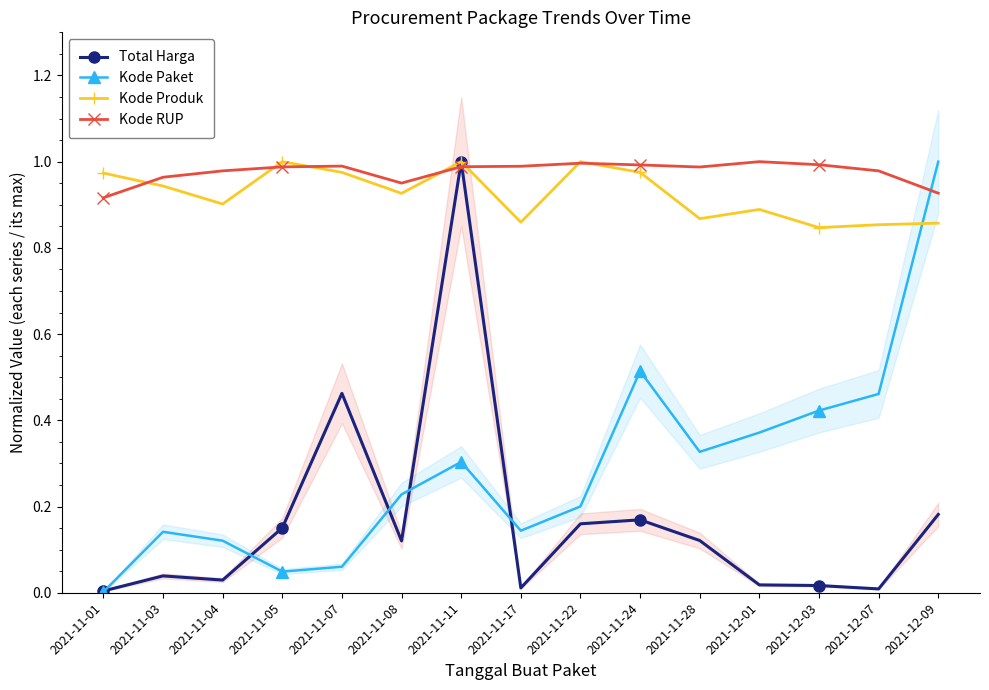

What is the label of the 7th point from the right?

2021-11-22